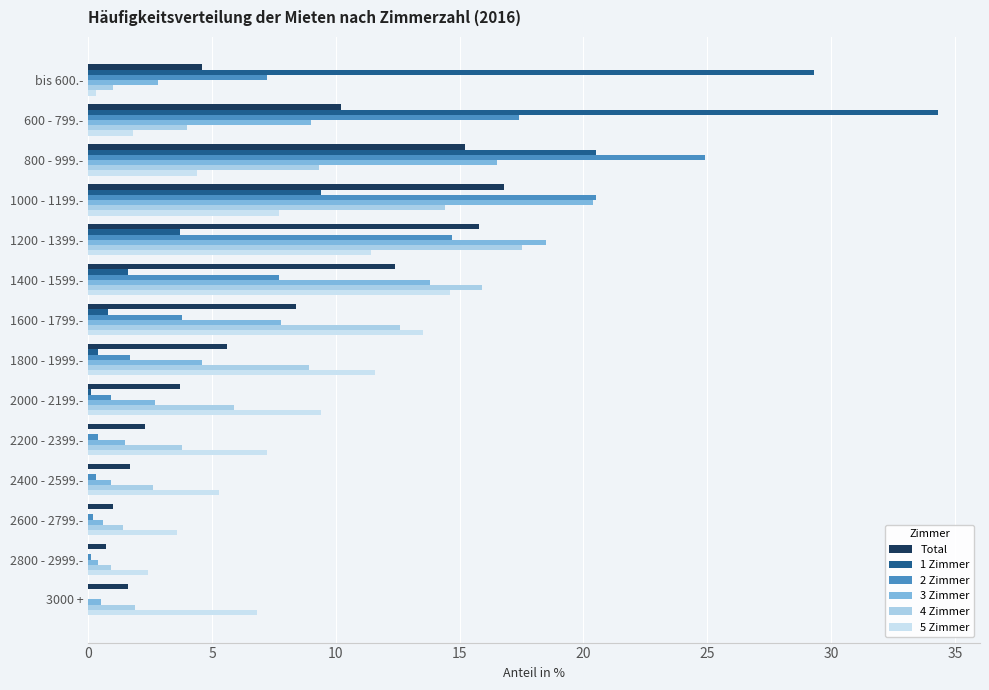

What is the highest value of the Total series?

16.8